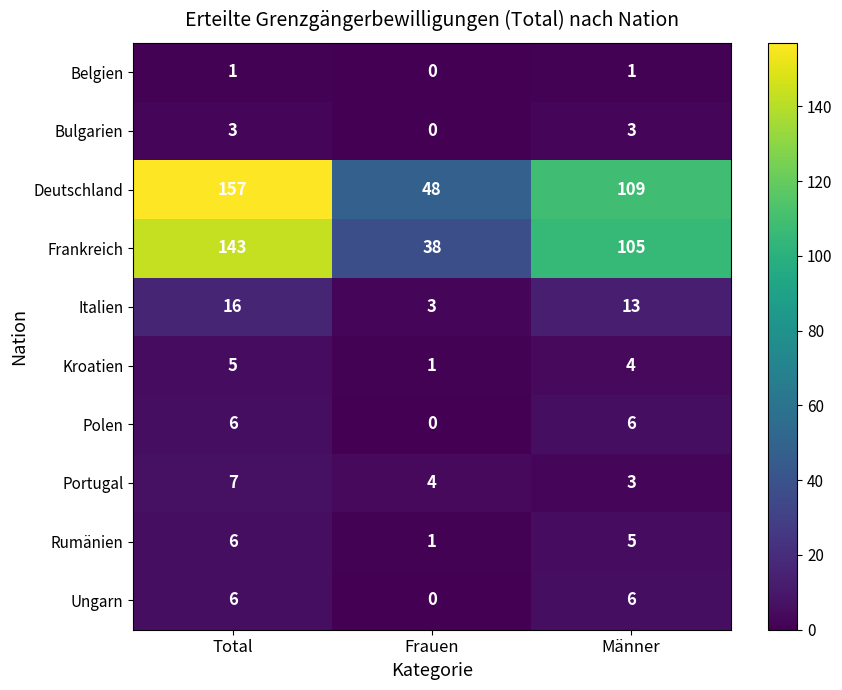

Reading left to right, transcribe all the data shown in this chart.

Belgien: Total=1	Frauen=0	Männer=1
Bulgarien: Total=3	Frauen=0	Männer=3
Deutschland: Total=157	Frauen=48	Männer=109
Frankreich: Total=143	Frauen=38	Männer=105
Italien: Total=16	Frauen=3	Männer=13
Kroatien: Total=5	Frauen=1	Männer=4
Polen: Total=6	Frauen=0	Männer=6
Portugal: Total=7	Frauen=4	Männer=3
Rumänien: Total=6	Frauen=1	Männer=5
Ungarn: Total=6	Frauen=0	Männer=6